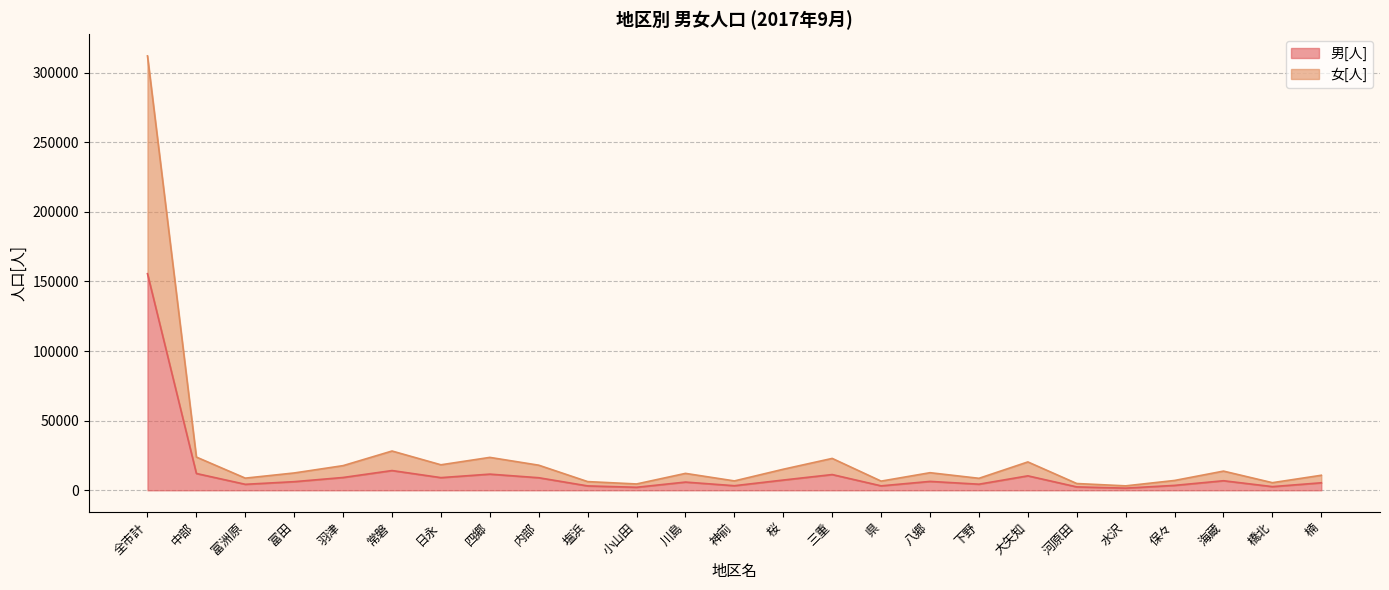

At which category is the sum across all series the highest?

全市計